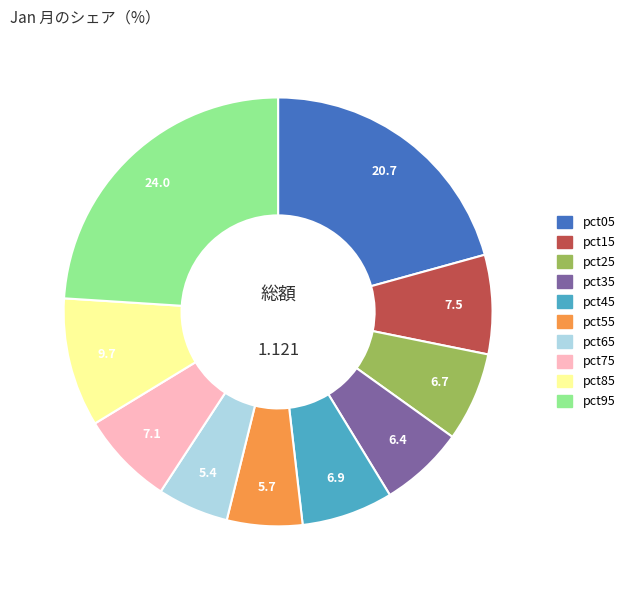

Is there any slice that represents more than half of the pie?

No